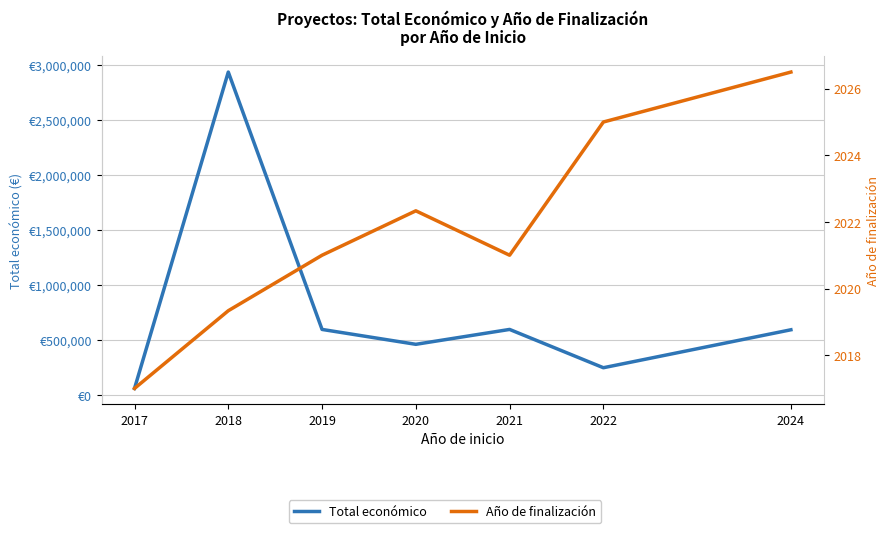

Reading left to right, transcribe all the data shown in this chart.

Total económico: 61850.0	2936201.0	597896.0	462691.0	597896.0	249910.0	594755.0
Año de finalización: 2017.0	2019.3	2021.0	2022.3	2021.0	2025.0	2026.5